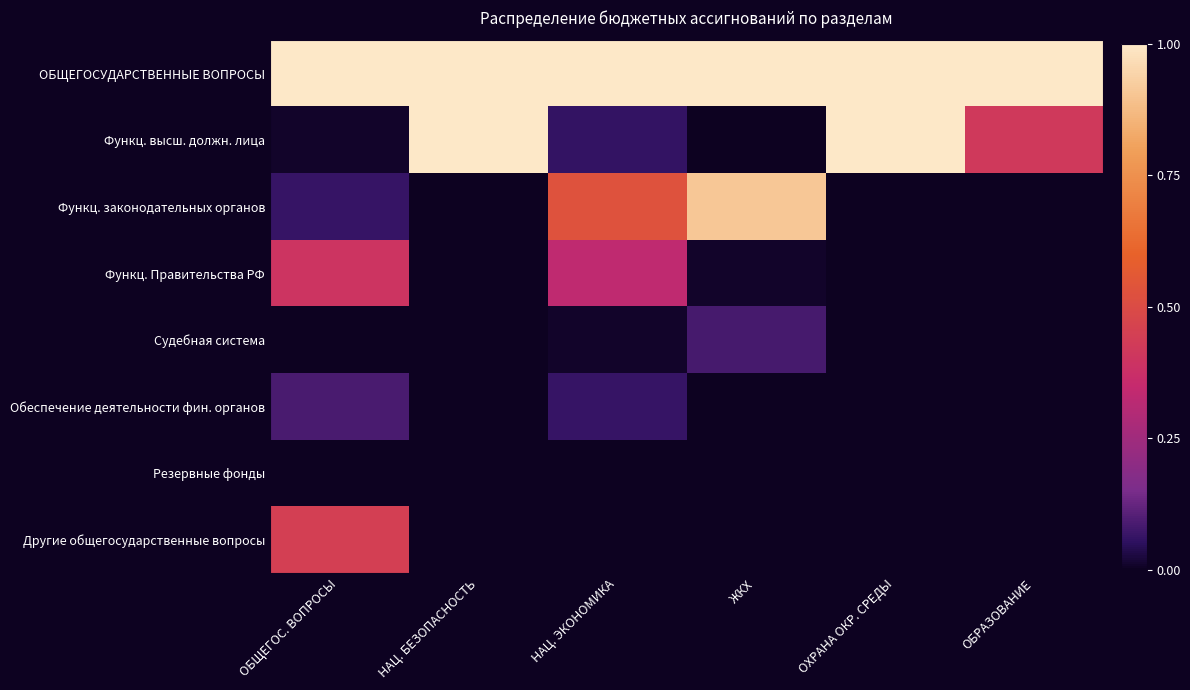

At ОБЩЕГОС. ВОПРОСЫ, list the series in order from largest to smallest.

ОБЩЕГОСУДАРСТВЕННЫЕ ВОПРОСЫ, Другие общегосударственные вопросы, Функц. Правительства РФ, Обеспечение деятельности фин. органов, Функц. законодательных органов, Функц. высш. должн. лица, Судебная система, Резервные фонды